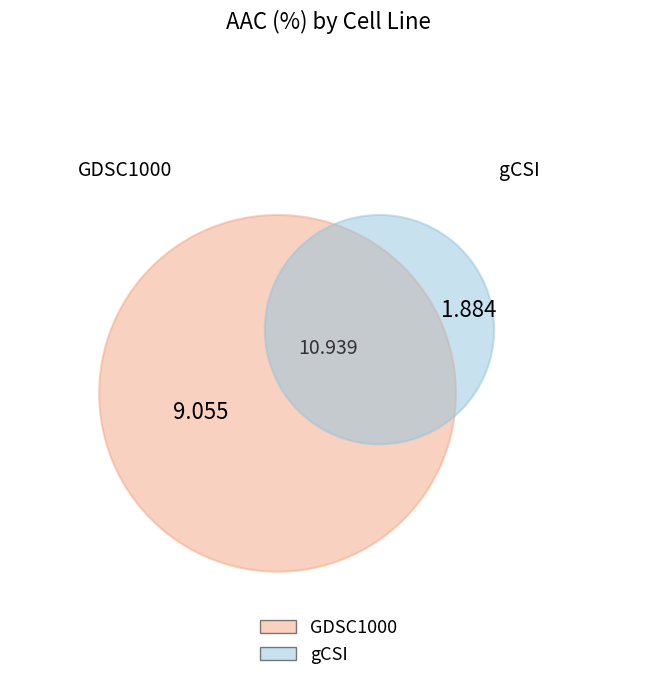

True or false: GDSC1000 accounts for 83% of the total.

True